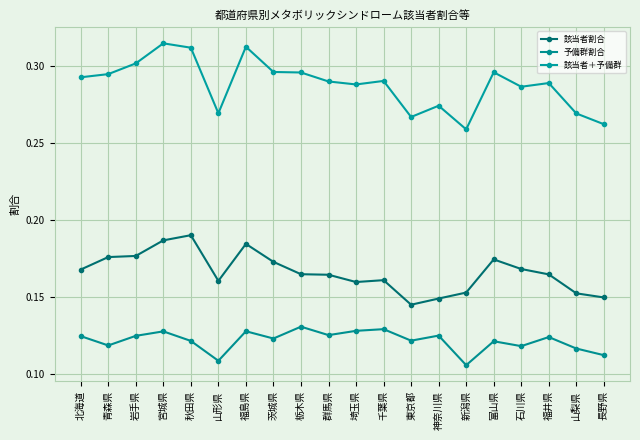

Where is 予備群割合 nearest to the value 0?

新潟県